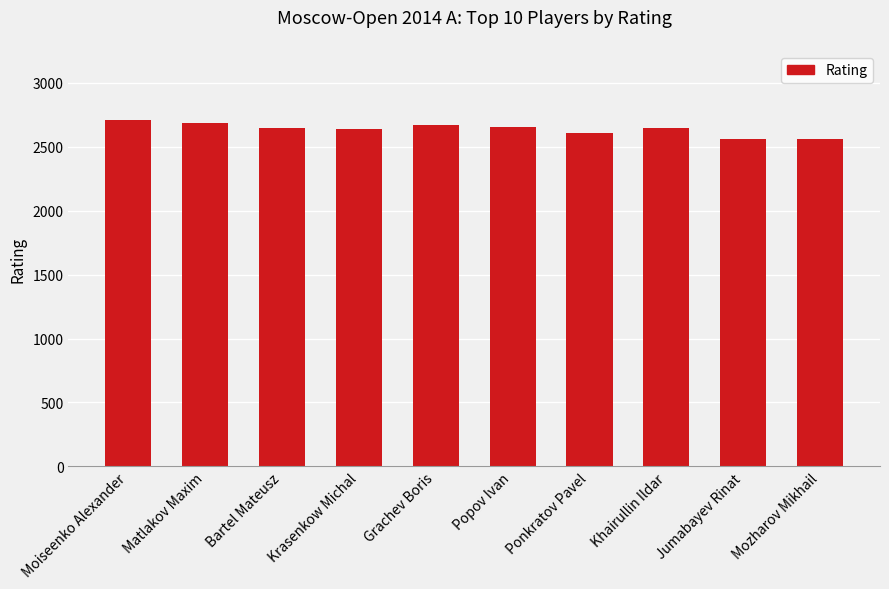

What is the minimum value shown in the chart?

2564